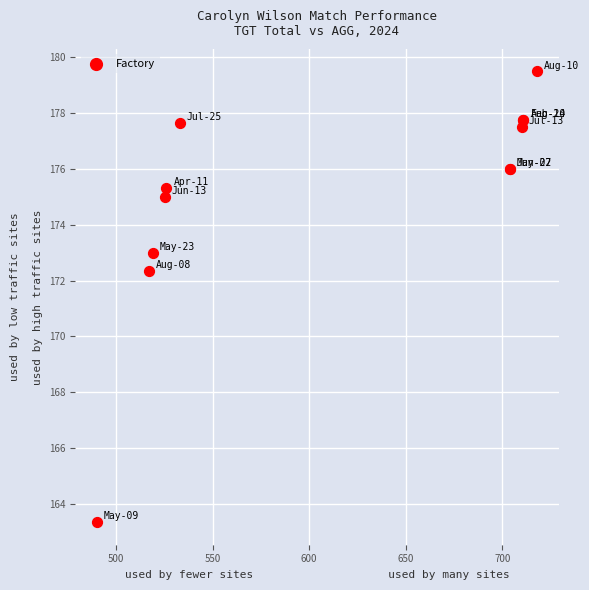

What Y value in the scatter plot is closest to 171?

172.3